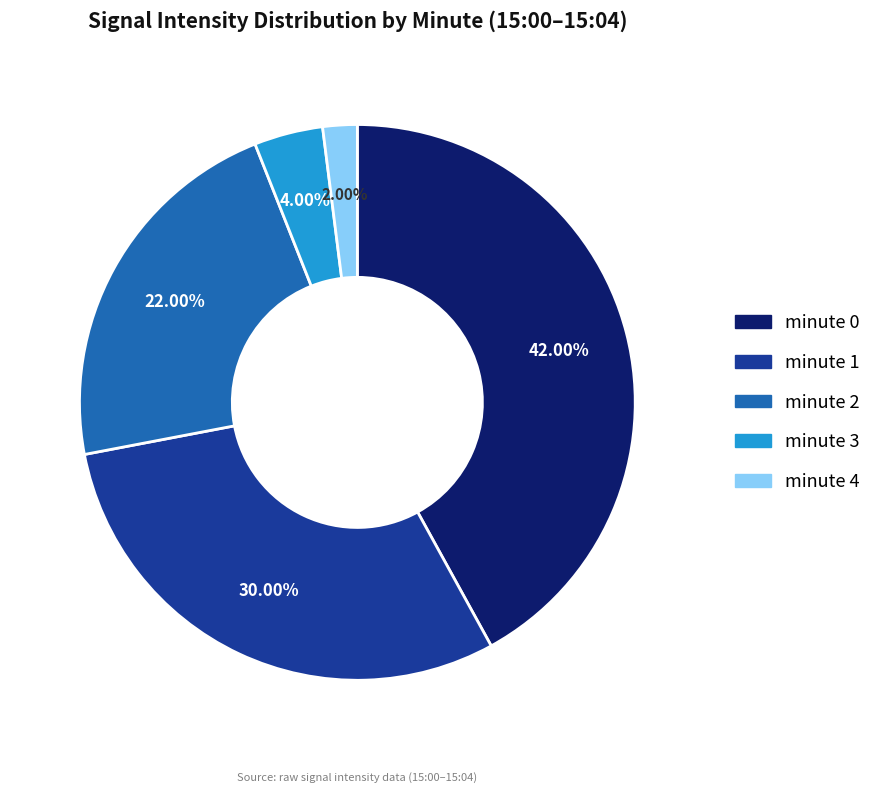

Do minute 4 and minute 3 together represent more than half of the pie?

No